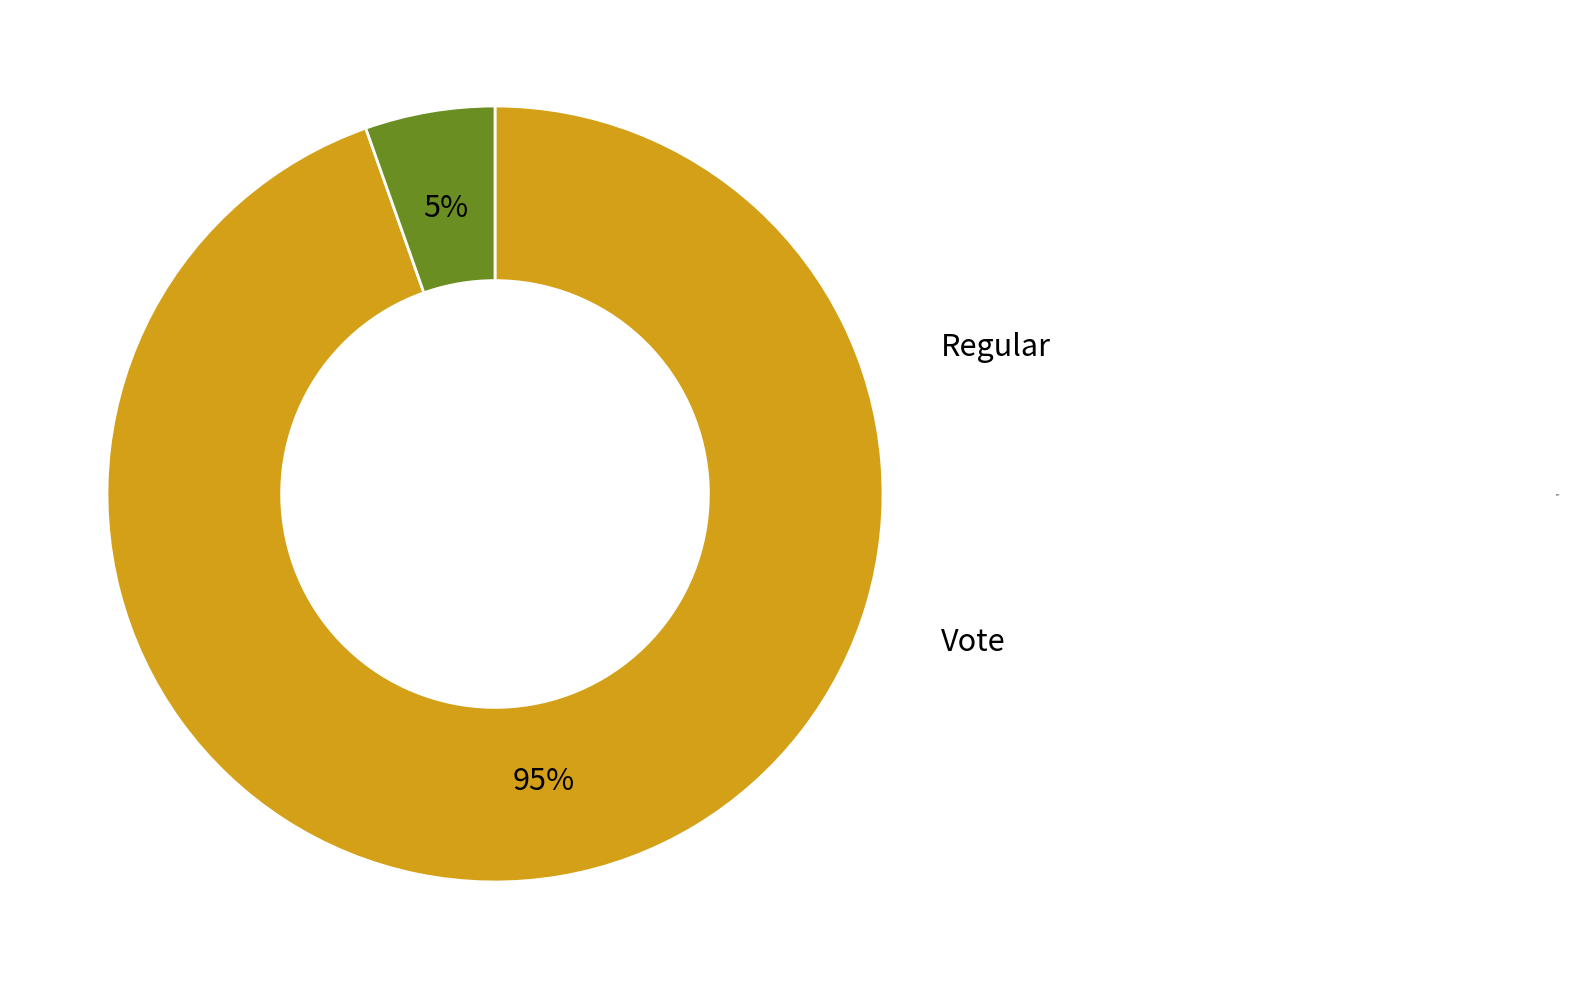

How much of the chart is everything except Regular?

5.4%